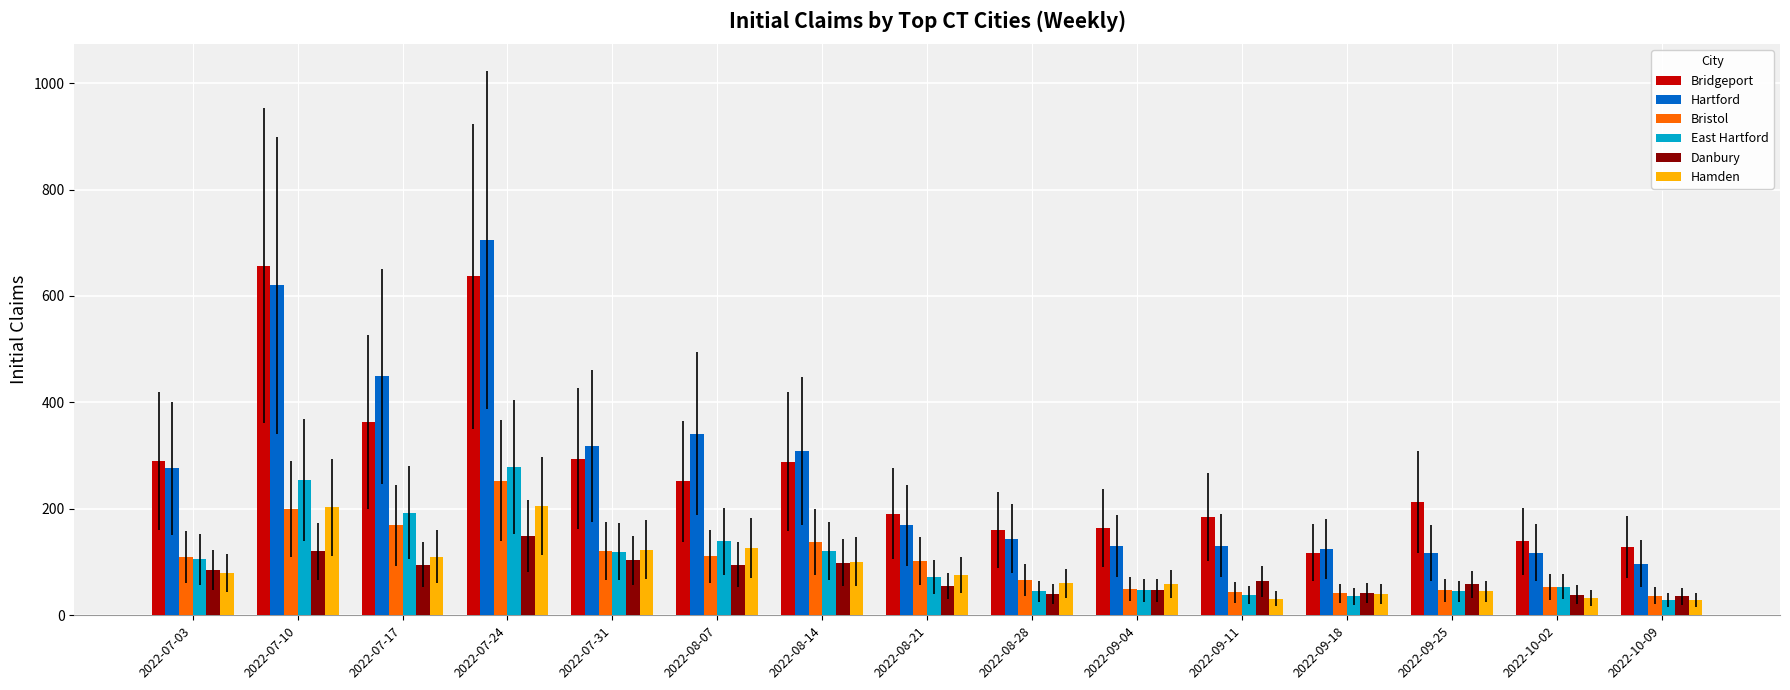

What is the sum of all Danbury values?

1127